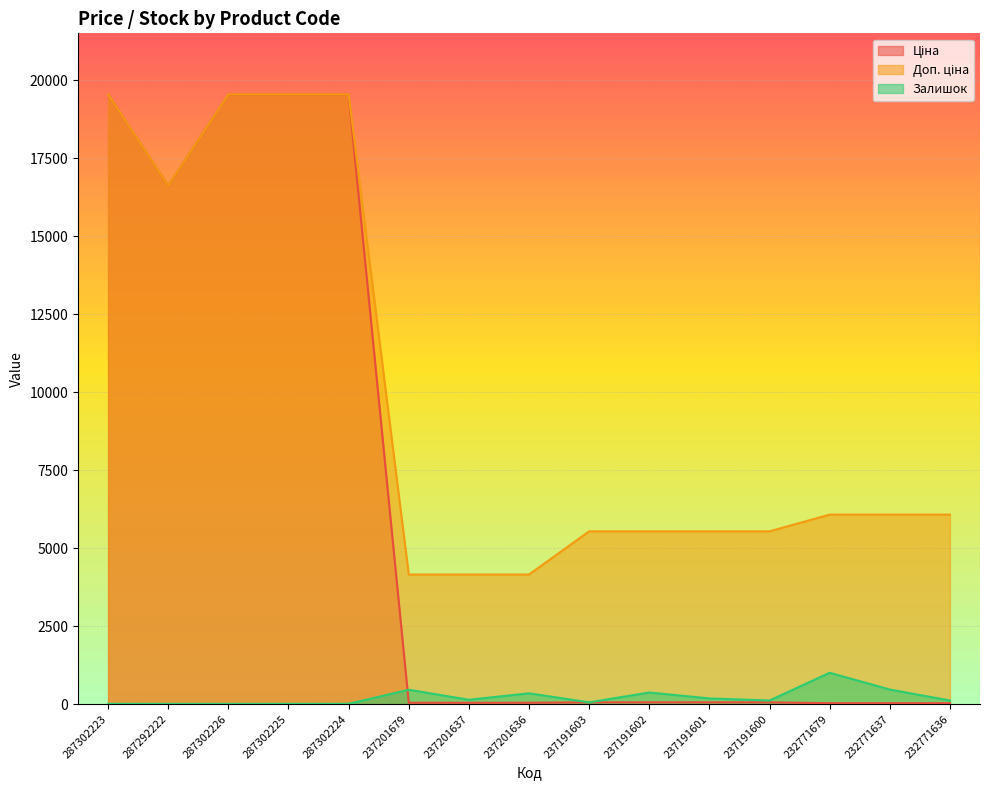

What position from the left is 237191603?

9